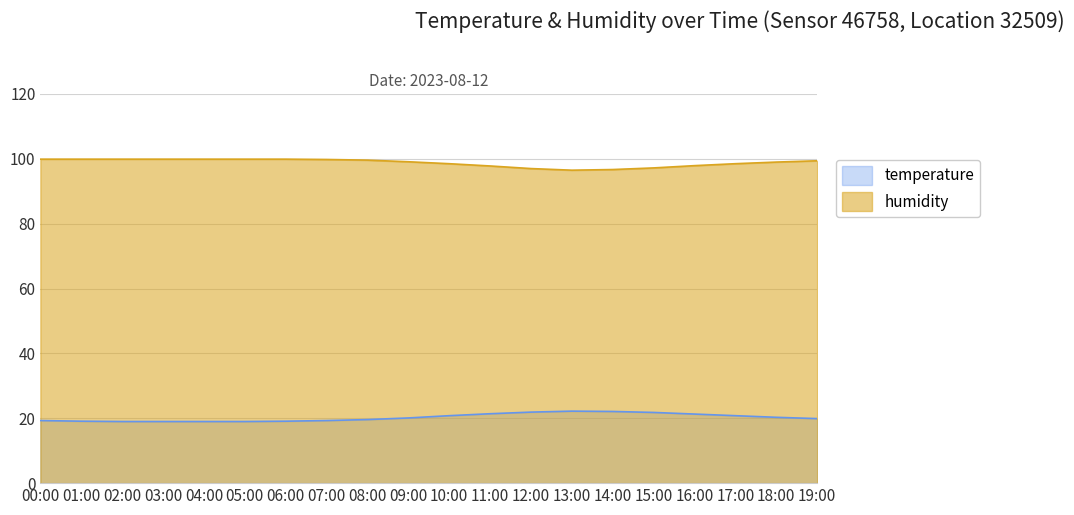

What is the sum of all humidity values?

1976.3